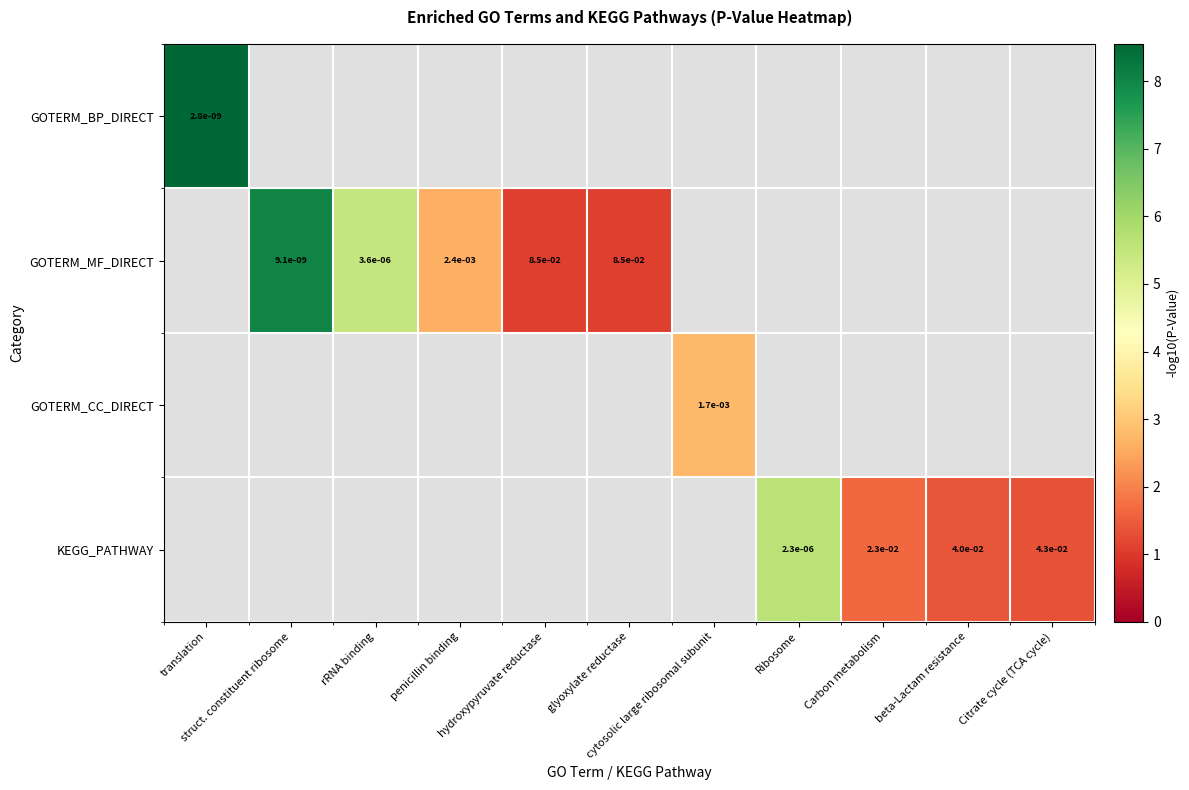

Count the number of data series in this chart.

4